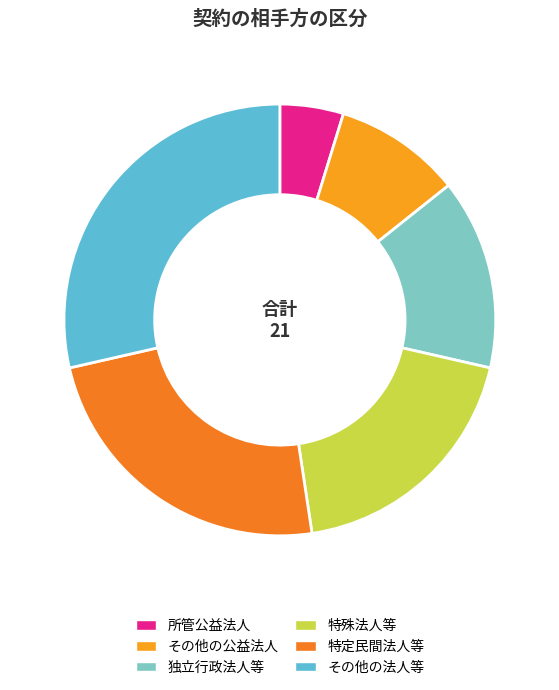

Between 特殊法人等 and その他の法人等, which is larger?

その他の法人等